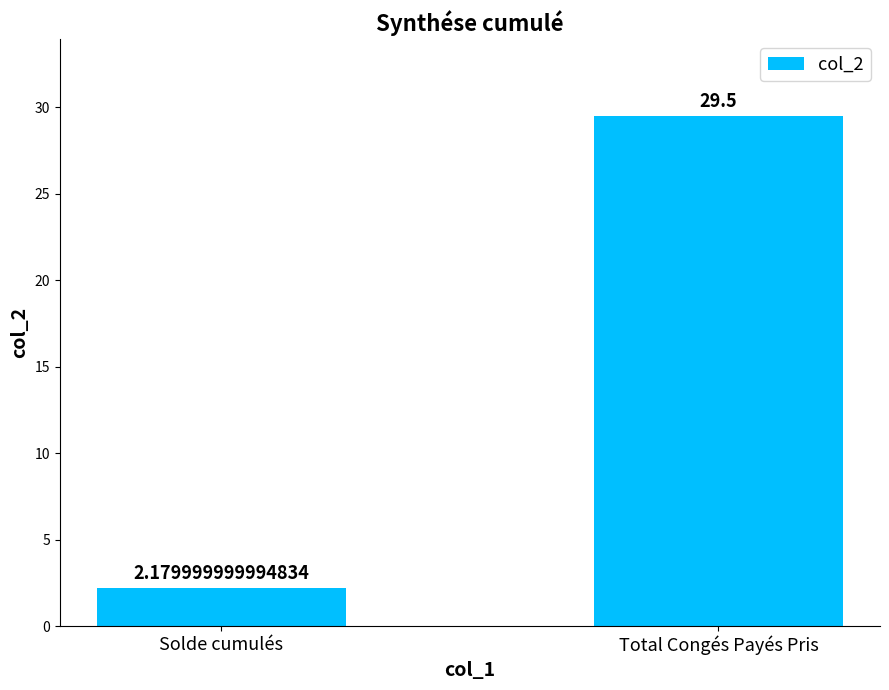

The chart shows a value of 29.5 at Total Congés Payés Pris. True or false?

True